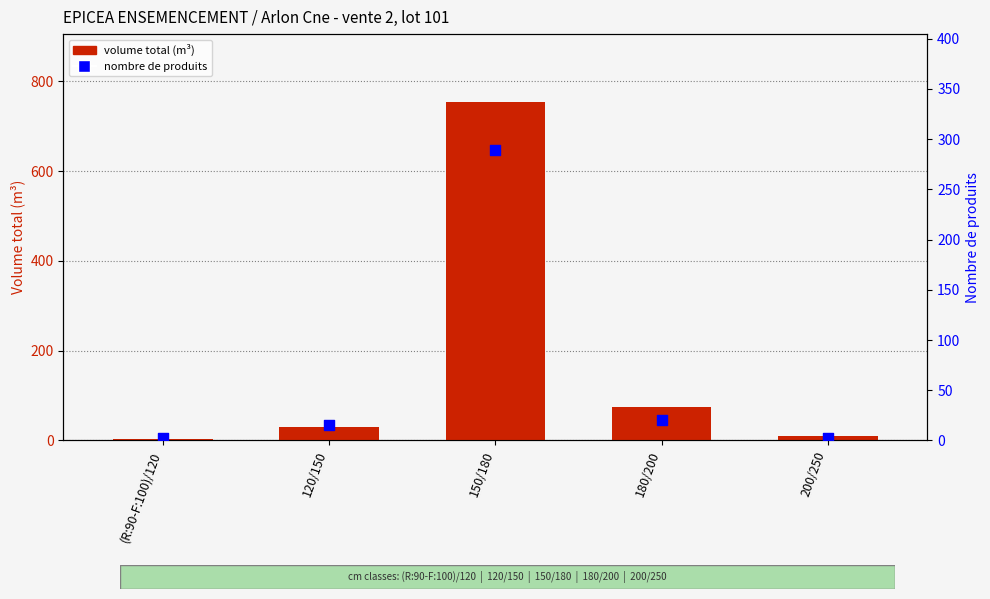

Which series has the largest total across all categories?

volume total (m³)